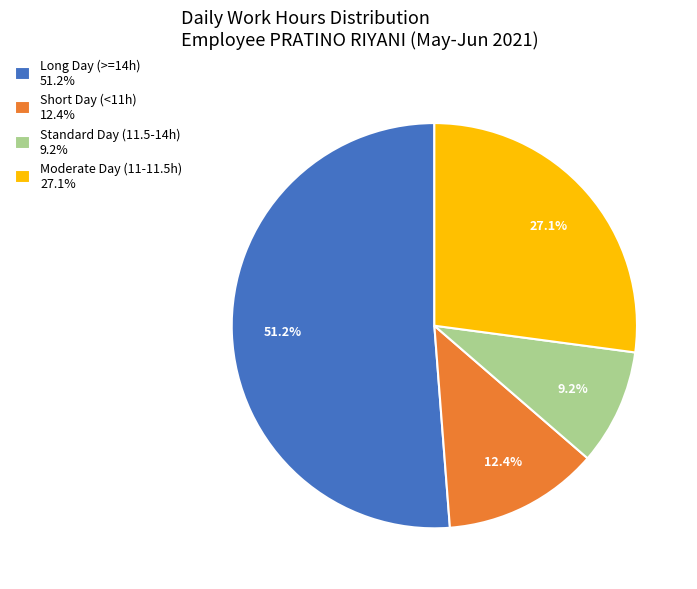

Does any single category account for the majority?

Yes